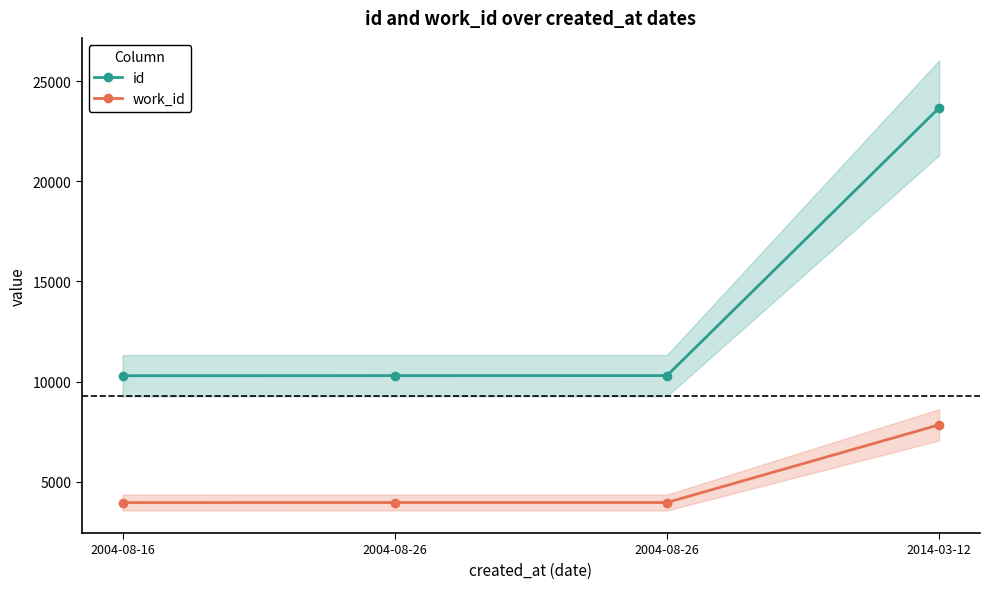

Read the work_id value at 2014-03-12.

7842